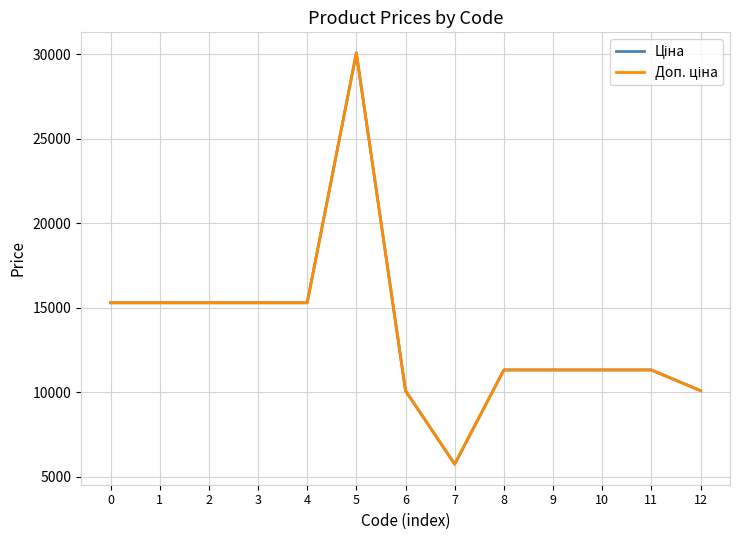

Does the chart have visible grid lines?

Yes